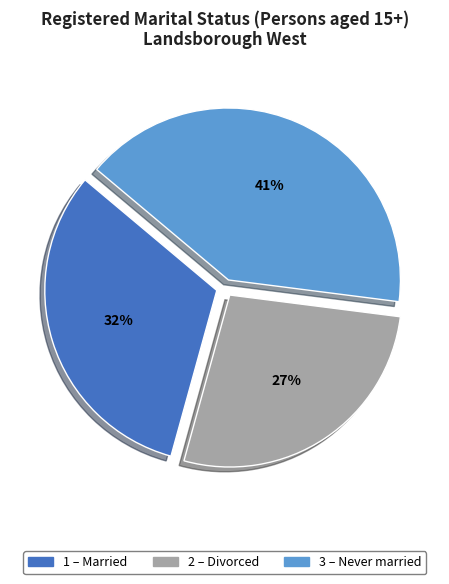

Is there any slice that represents more than half of the pie?

No